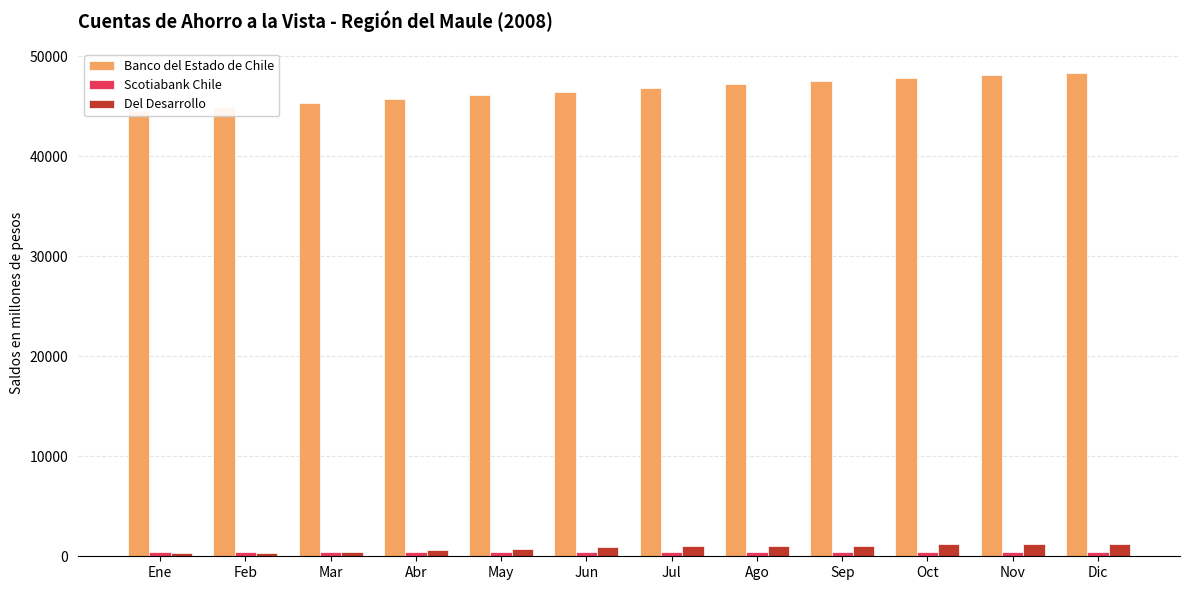

What are all the series names shown in the legend?

Banco del Estado de Chile, Scotiabank Chile, Del Desarrollo